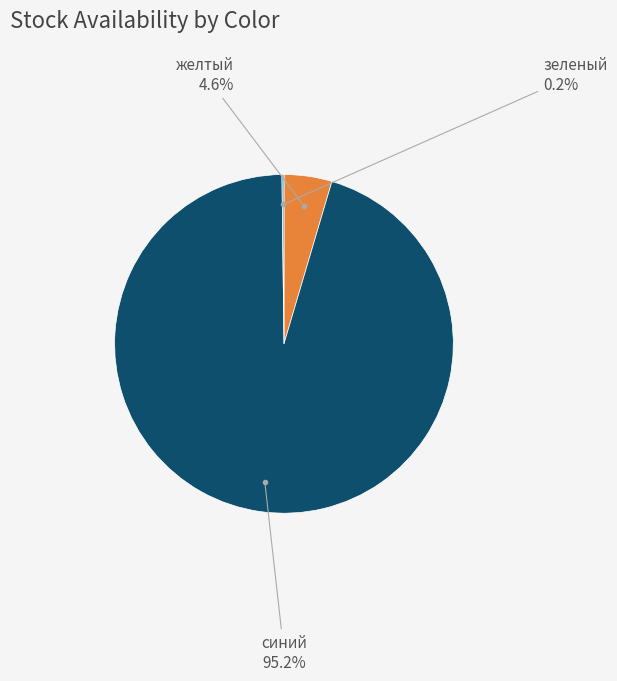

Does any single category account for the majority?

Yes